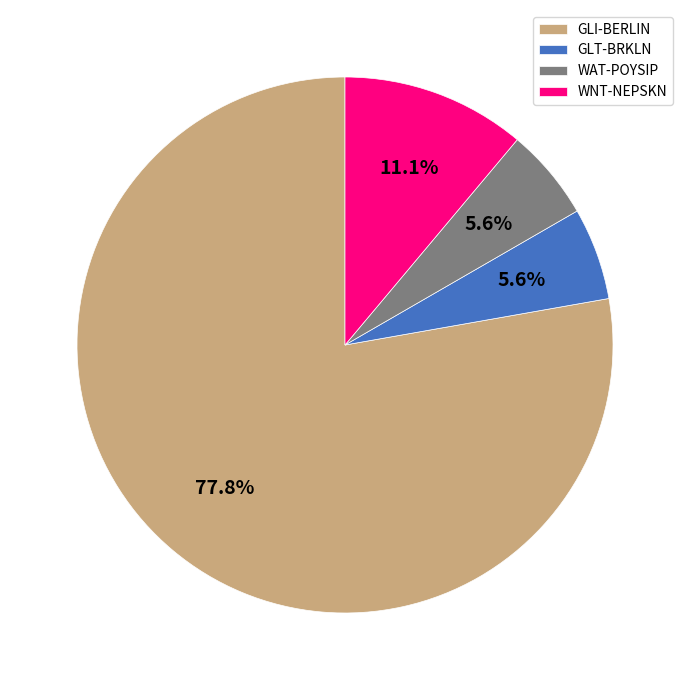

True or false: GLI-BERLIN accounts for 86% of the total.

False